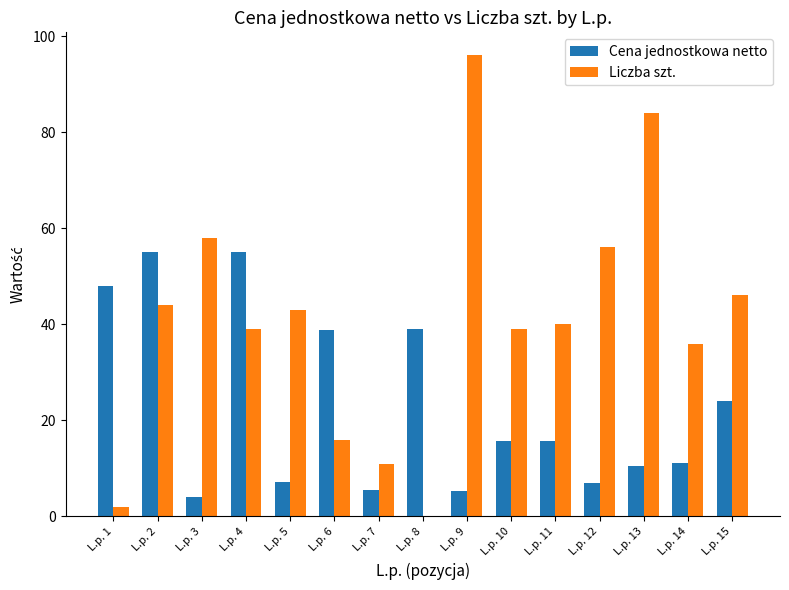

What is the greatest value displayed?

96.0